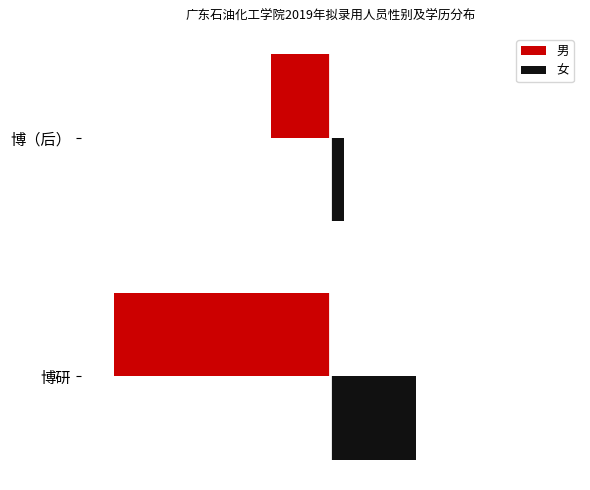

What are all the series names shown in the legend?

男, 女